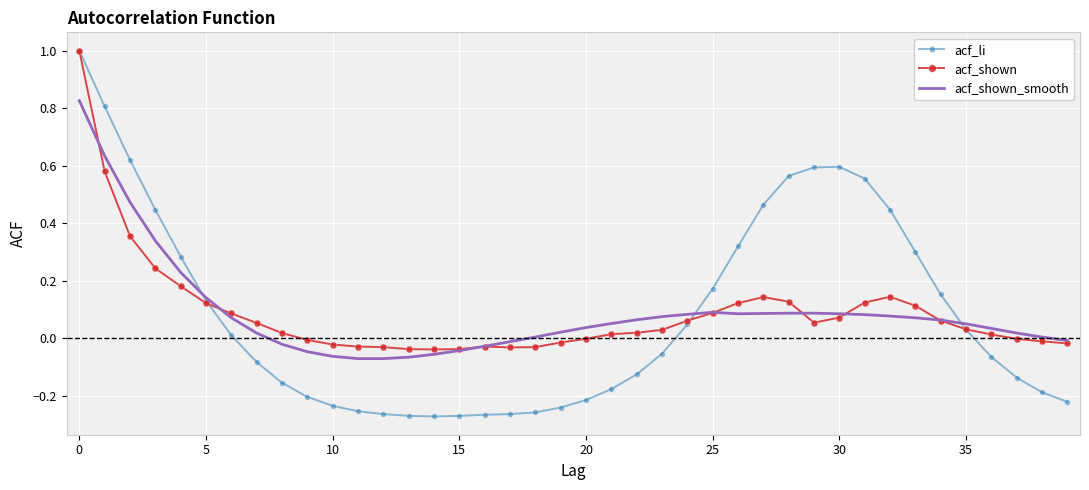

What is the highest value of the acf_li series?

1.0